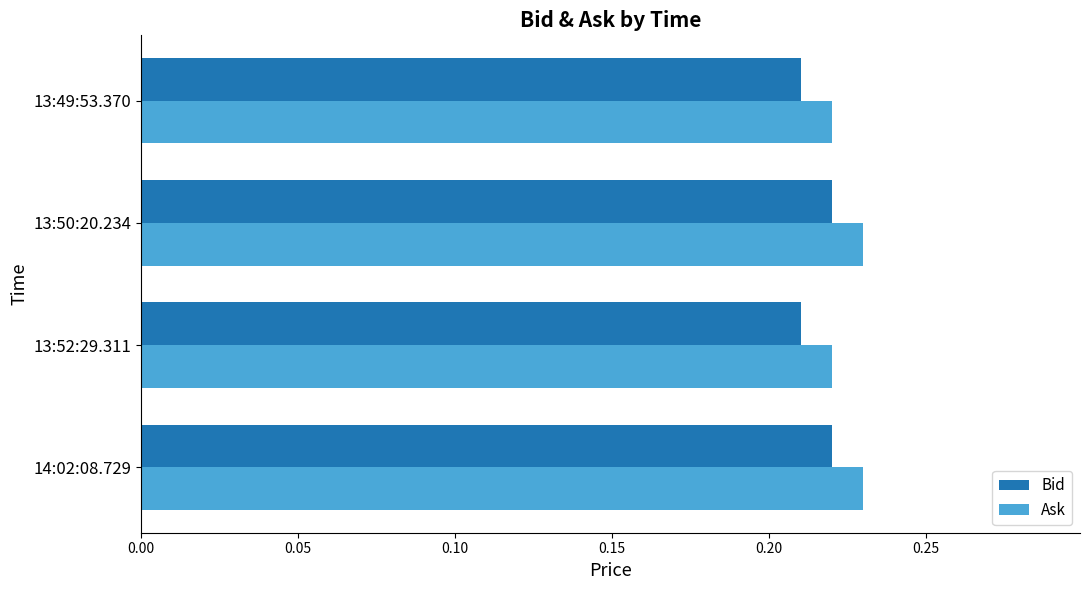

Which series has the largest total across all categories?

Ask